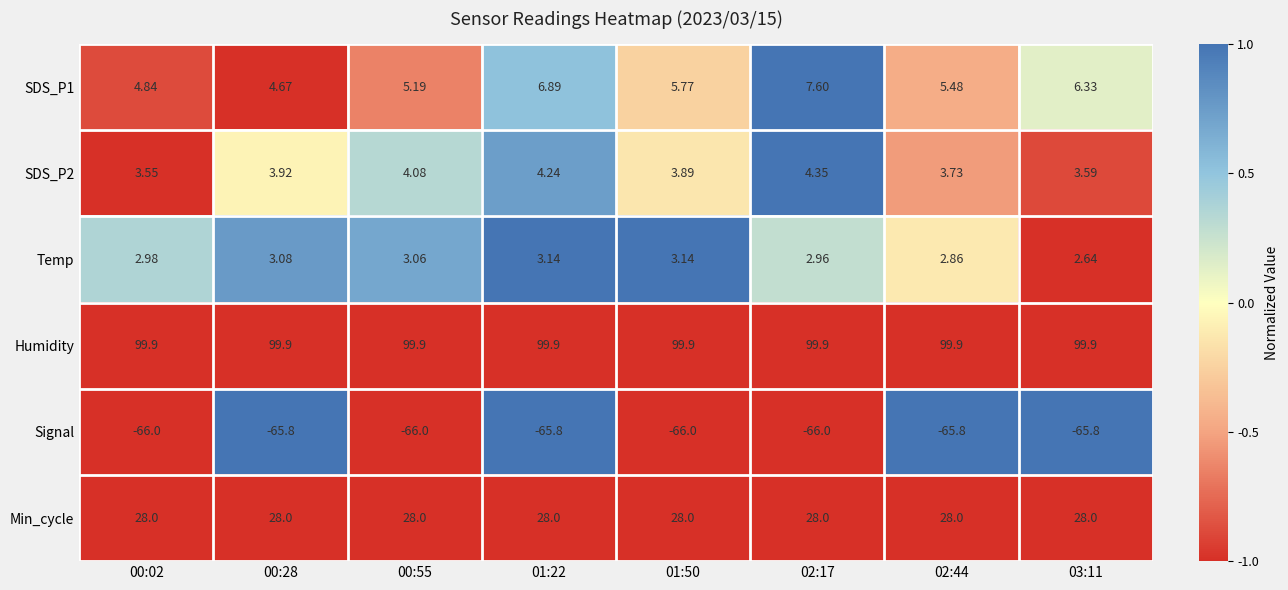

Is the value of SDS_P2 at 00:55 greater than the value of SDS_P1 at 02:17?

No